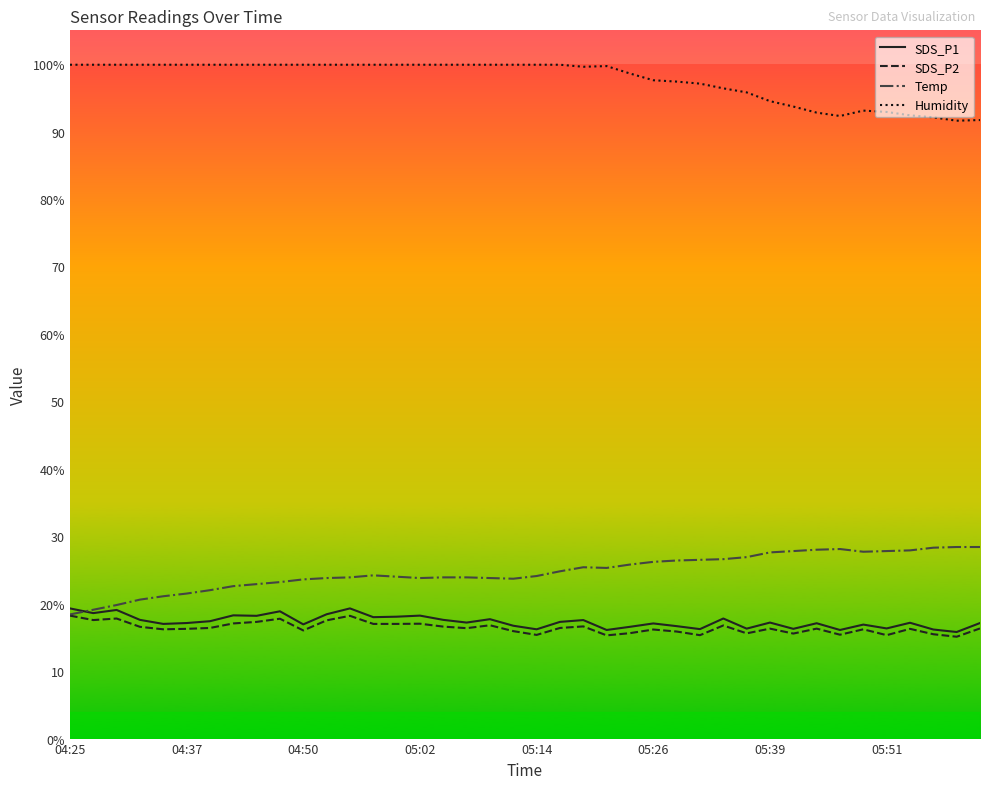

At which label does Humidity reach its peak?

04:25